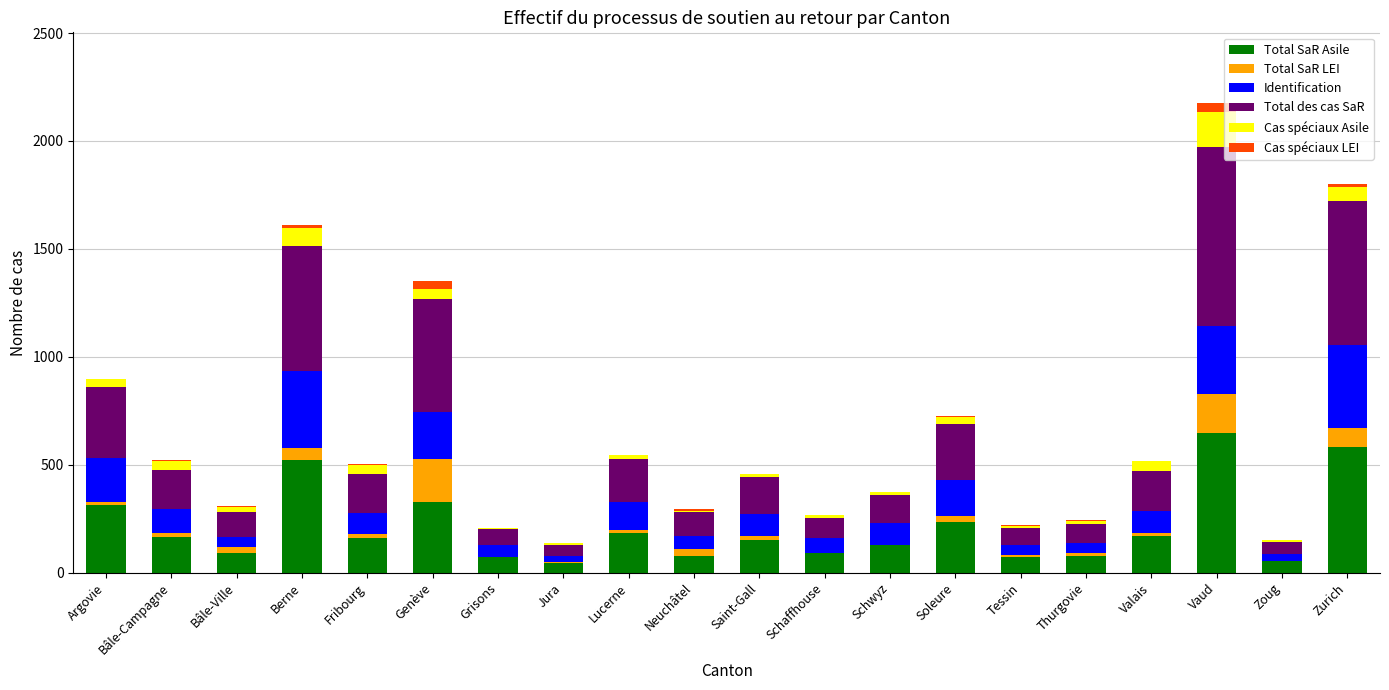

At which category is the sum across all series the highest?

Vaud